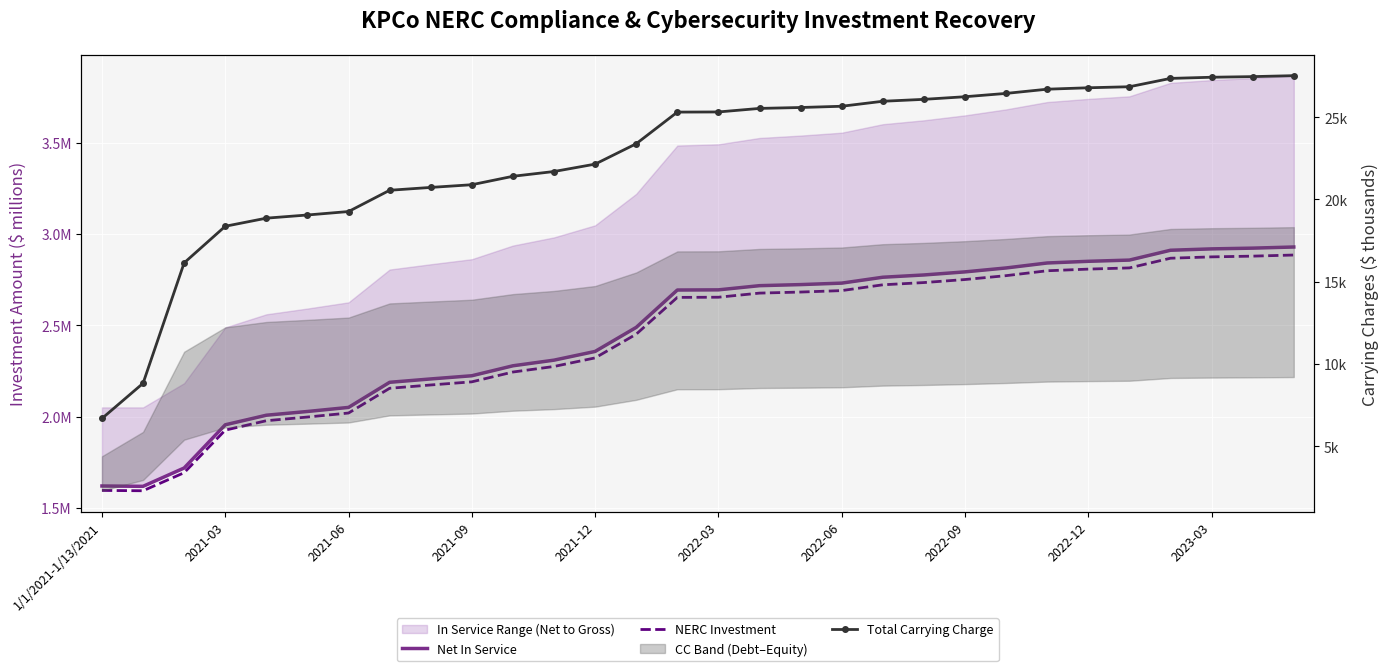

What is the sum of the NERC Investment values at 2021-09 and 25?

4.7